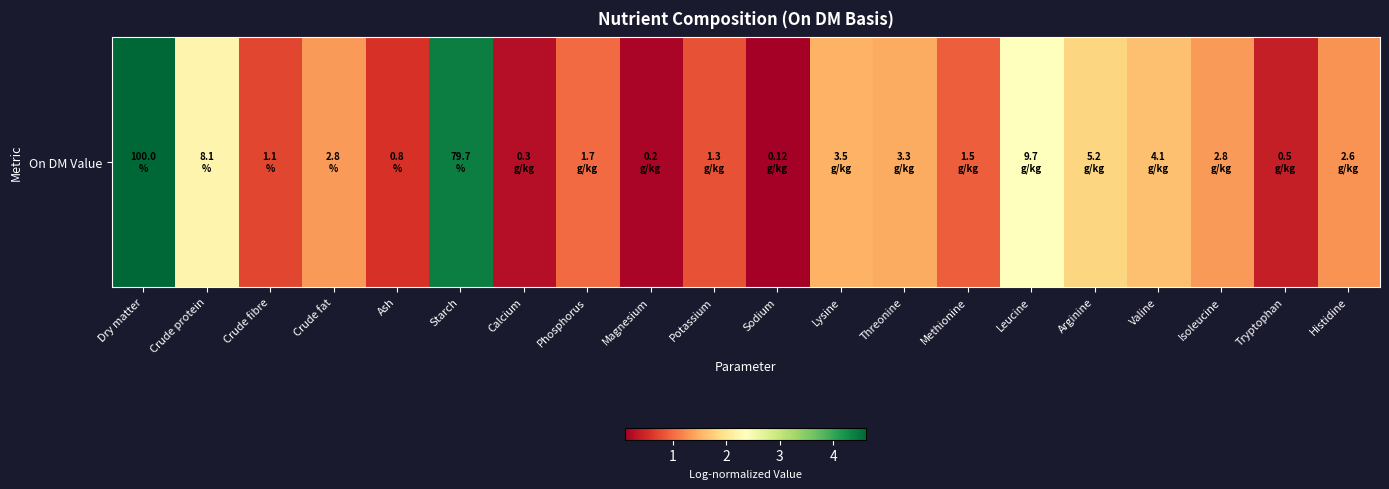

What is the change in value from Calcium to Phosphorus?

+0.7